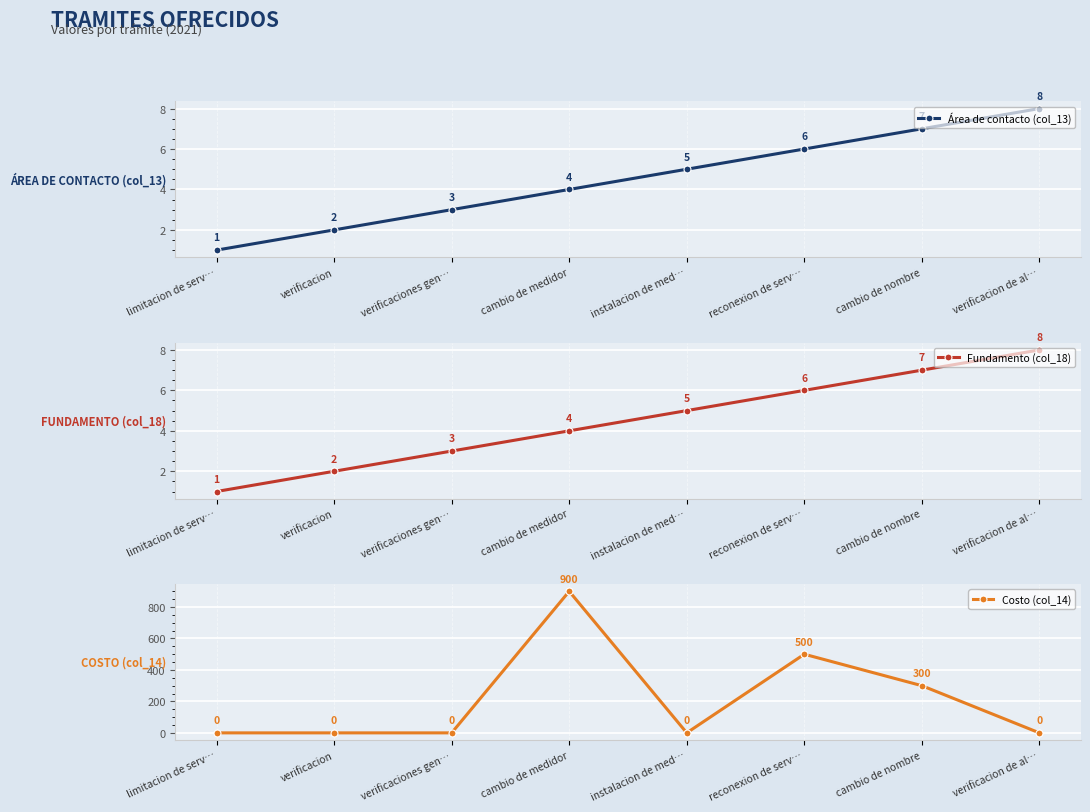

True or false: Área de contacto (col_13) has more than 1 points higher than both neighbors.

False